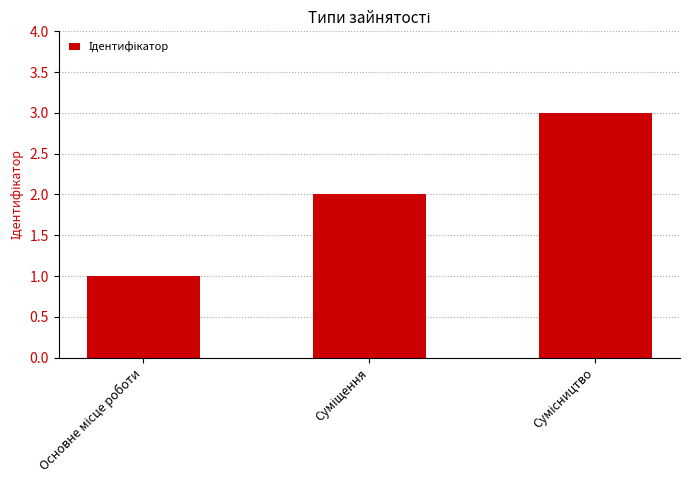

What is the greatest value displayed?

3